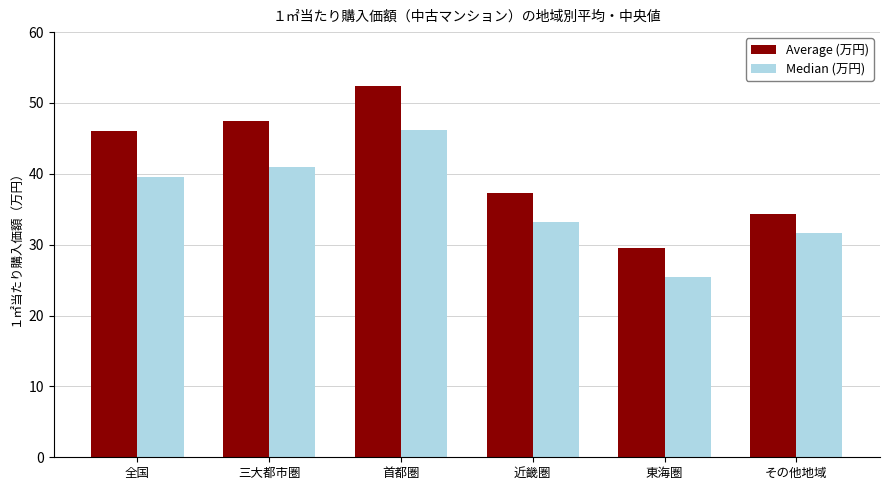

Which series has the largest range (max minus min)?

Average (万円)